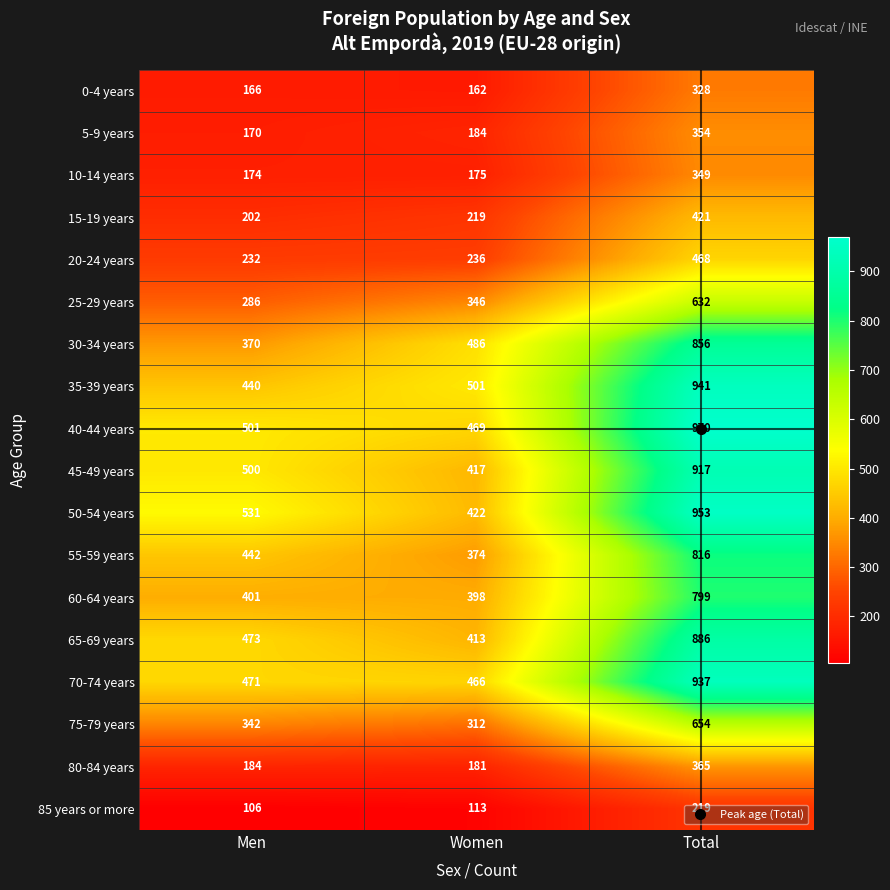

At how many categories does at least one series exceed 469?

3